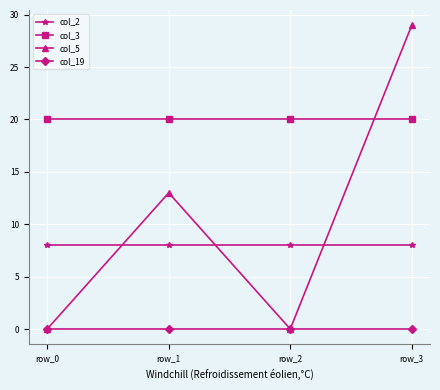

At how many categories does at least one series exceed 21?

1